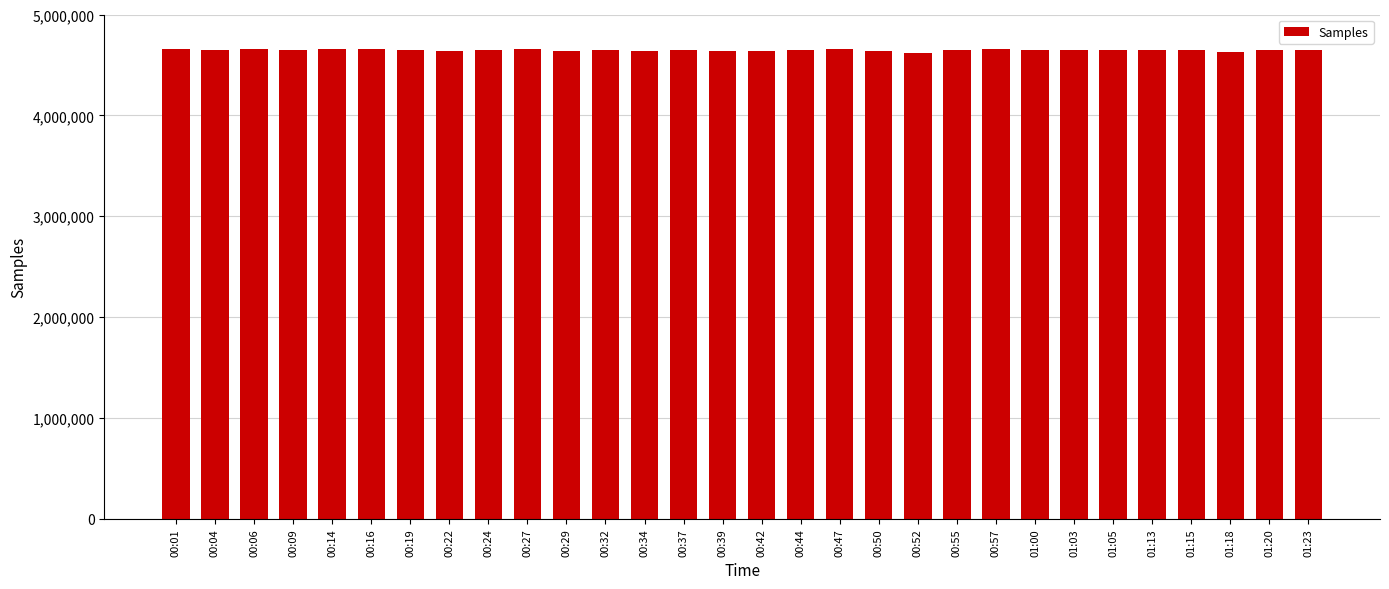

True or false: the data shows 2818013 at 01:20.

False